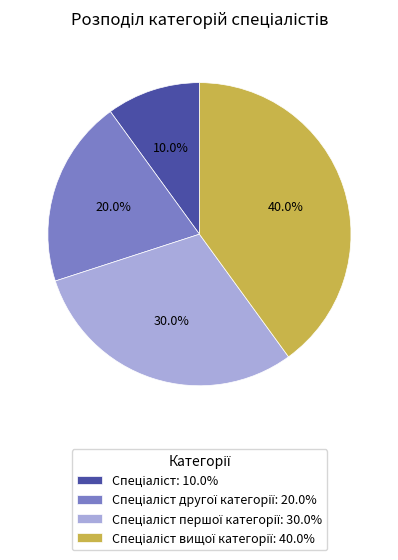

How many slices are in this pie chart?

4